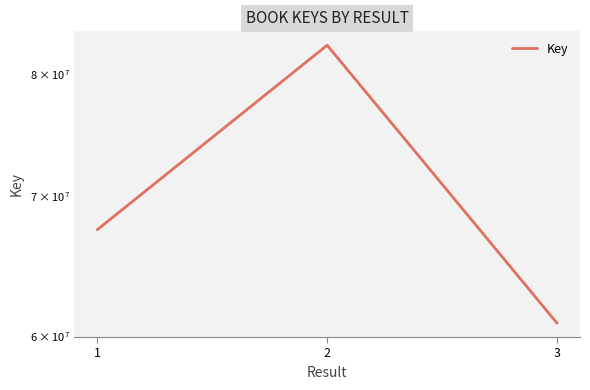

Which category has the highest value across all series?

2